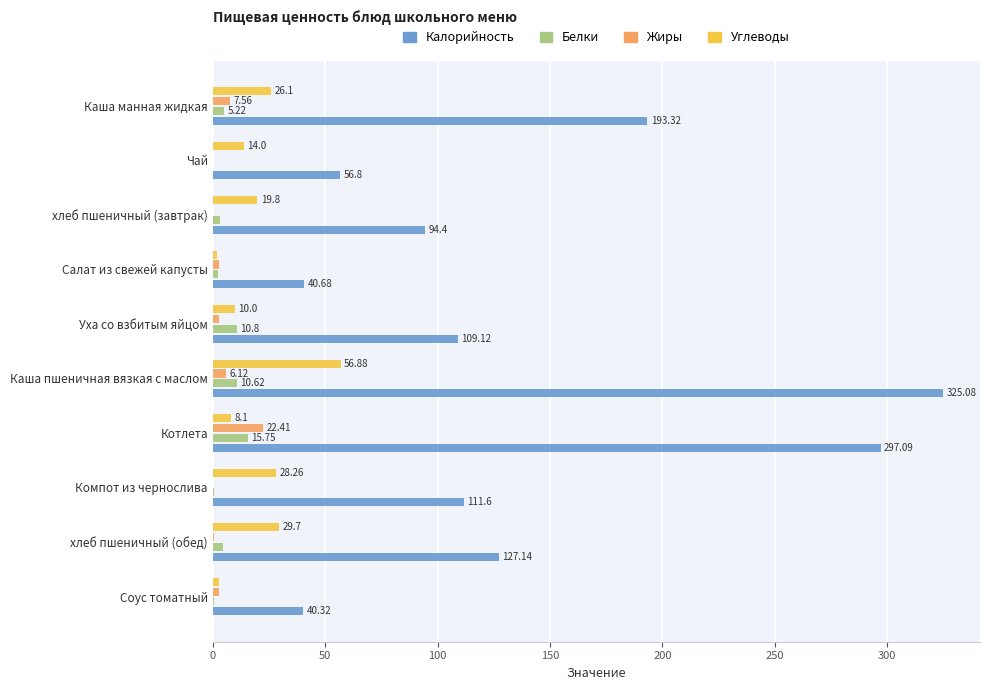

What are all the series names shown in the legend?

Калорийность, Белки, Жиры, Углеводы